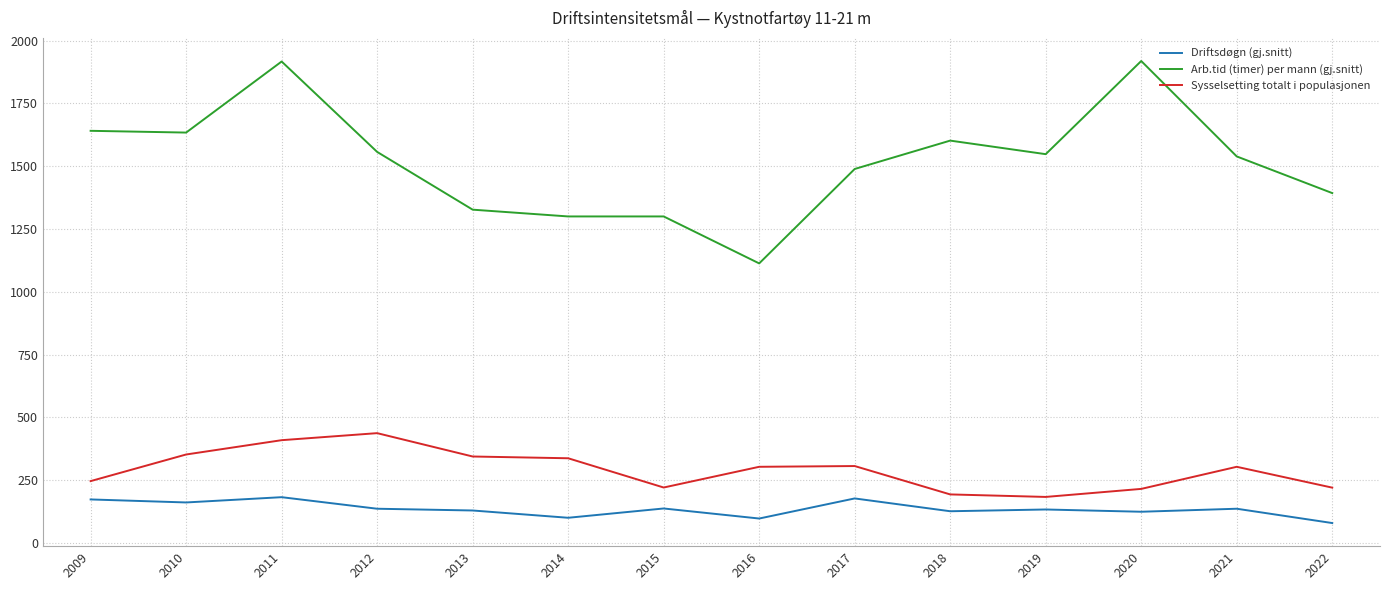

What is the spread (max minus min) of values at 2010?

1473.0